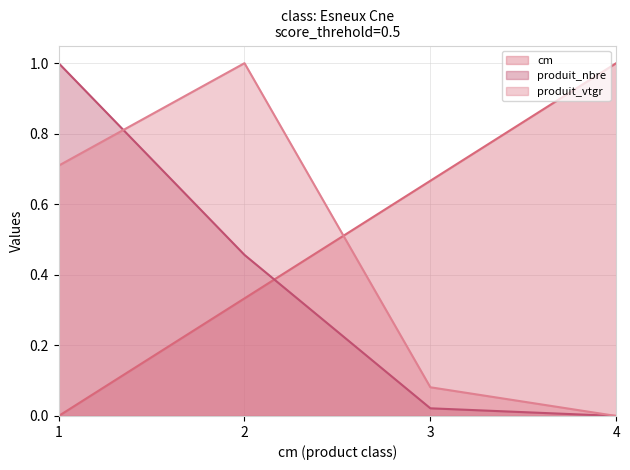

What is the spread (max minus min) of values at 4?

1.0